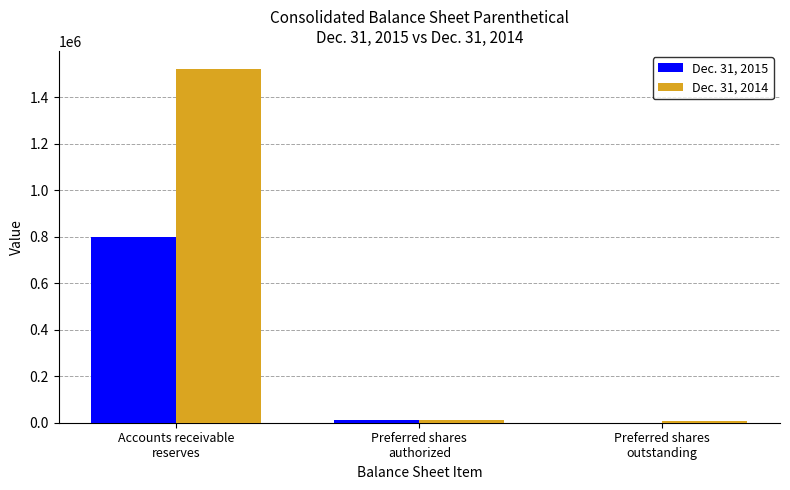

Does the chart contain stacked bars?

No